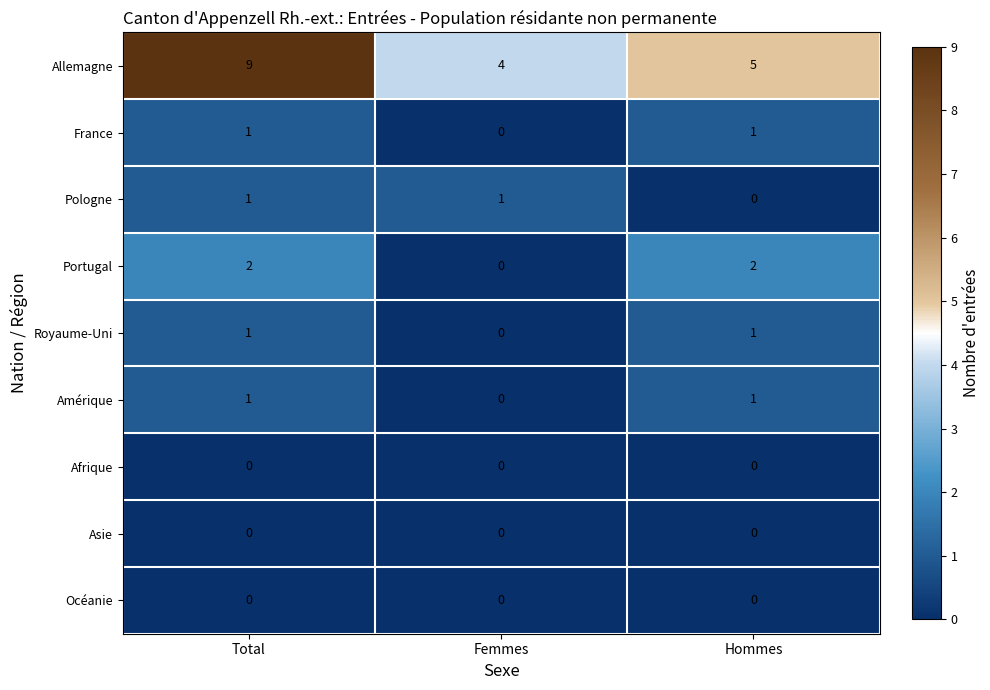

Reading left to right, list all the values displayed in this chart.

Allemagne: 9	4	5
France: 1	0	1
Pologne: 1	1	0
Portugal: 2	0	2
Royaume-Uni: 1	0	1
Amérique: 1	0	1
Afrique: 0	0	0
Asie: 0	0	0
Océanie: 0	0	0